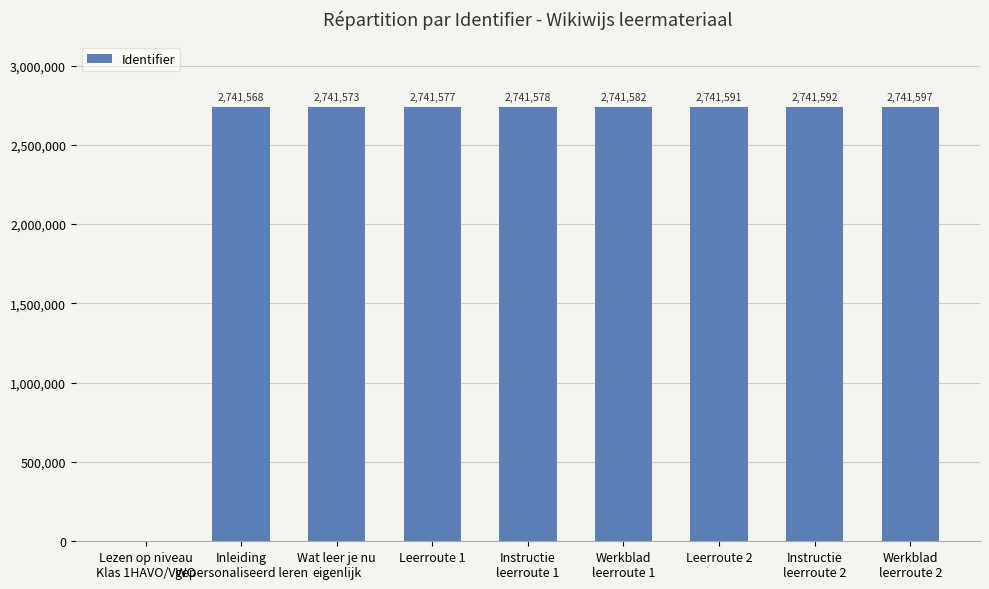

At which label is the value closest to 1370798?

Inleiding
gepersonaliseerd leren